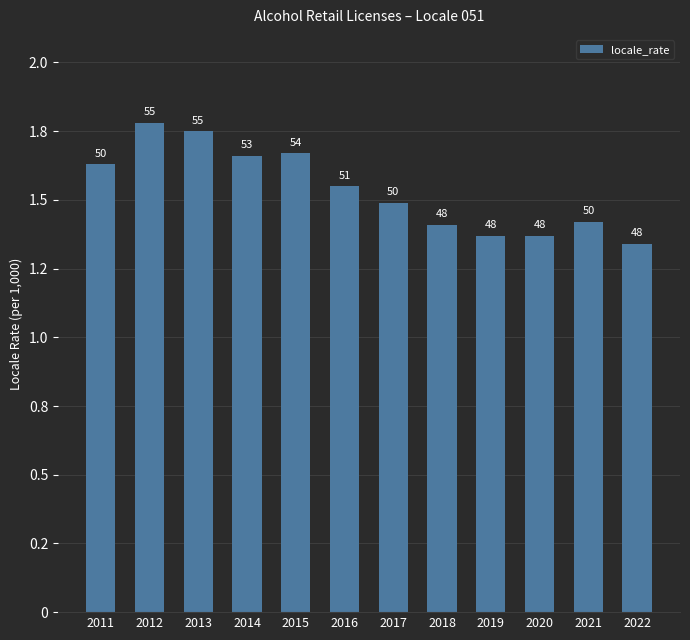

What is the approximate value at 2013?

1.8